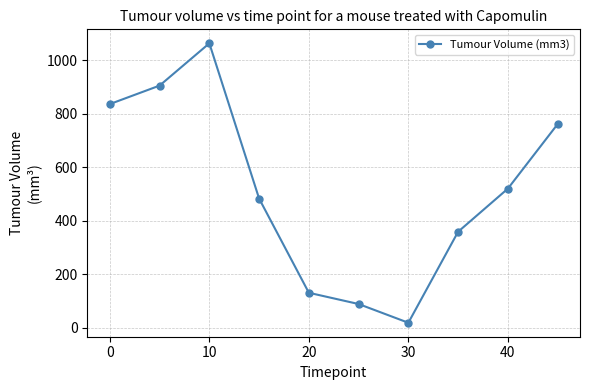

What is the value of the 8th point from the left?

359